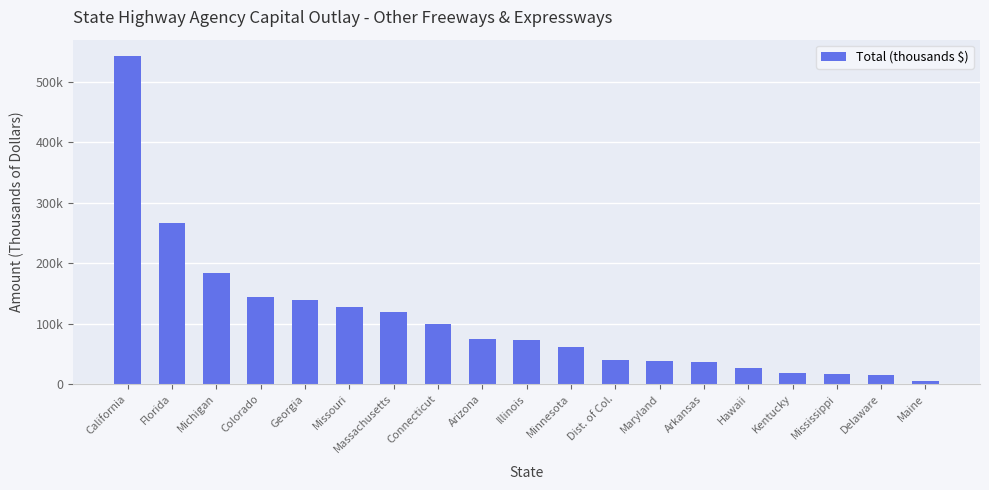

List the labels in order of value, smallest first.

Maine, Delaware, Mississippi, Kentucky, Hawaii, Arkansas, Maryland, Dist. of Col., Minnesota, Illinois, Arizona, Connecticut, Massachusetts, Missouri, Georgia, Colorado, Michigan, Florida, California